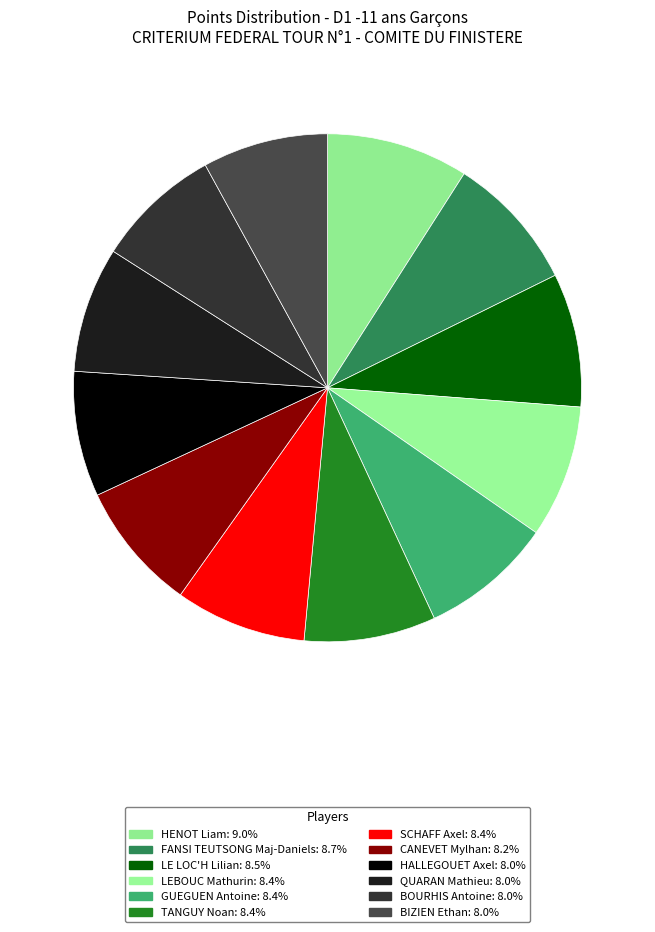

To the nearest percent, what is the combined percentage of LEBOUC Mathurin and FANSI TEUTSONG Maj-Daniels?

17%